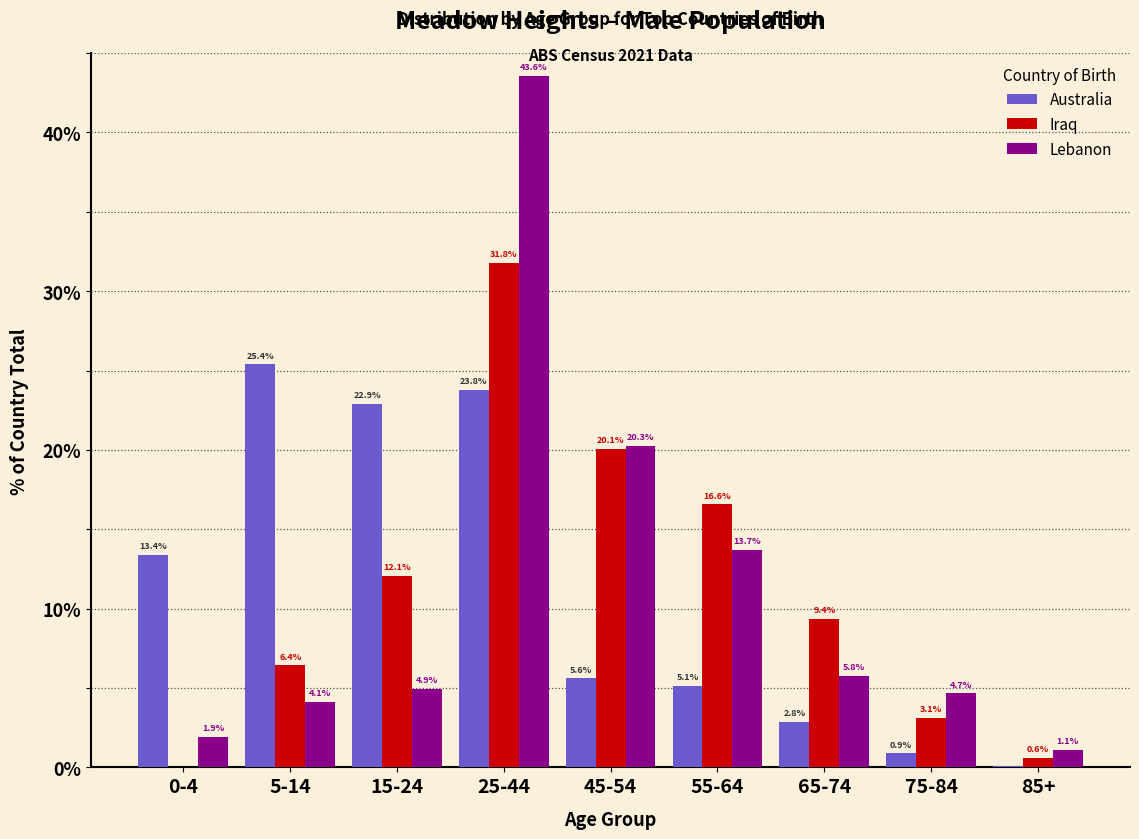

At which category is the sum across all series the highest?

25-44